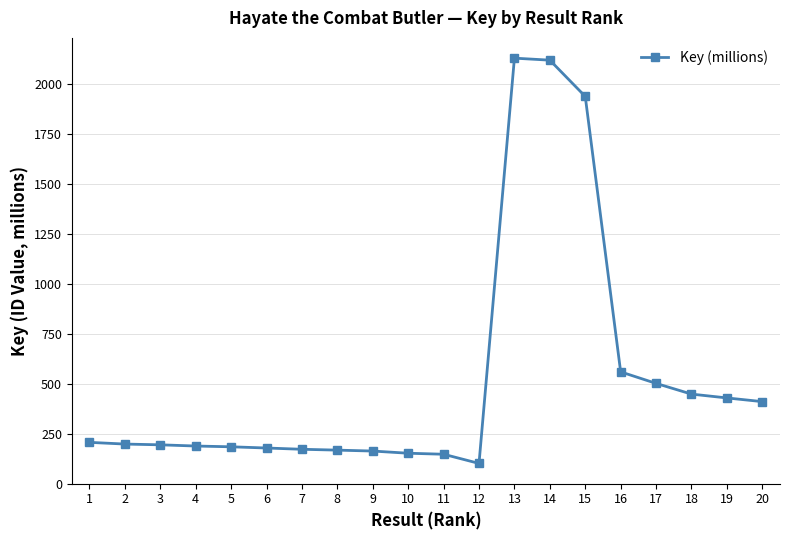

What is the value of the 17th point from the left?

501.4